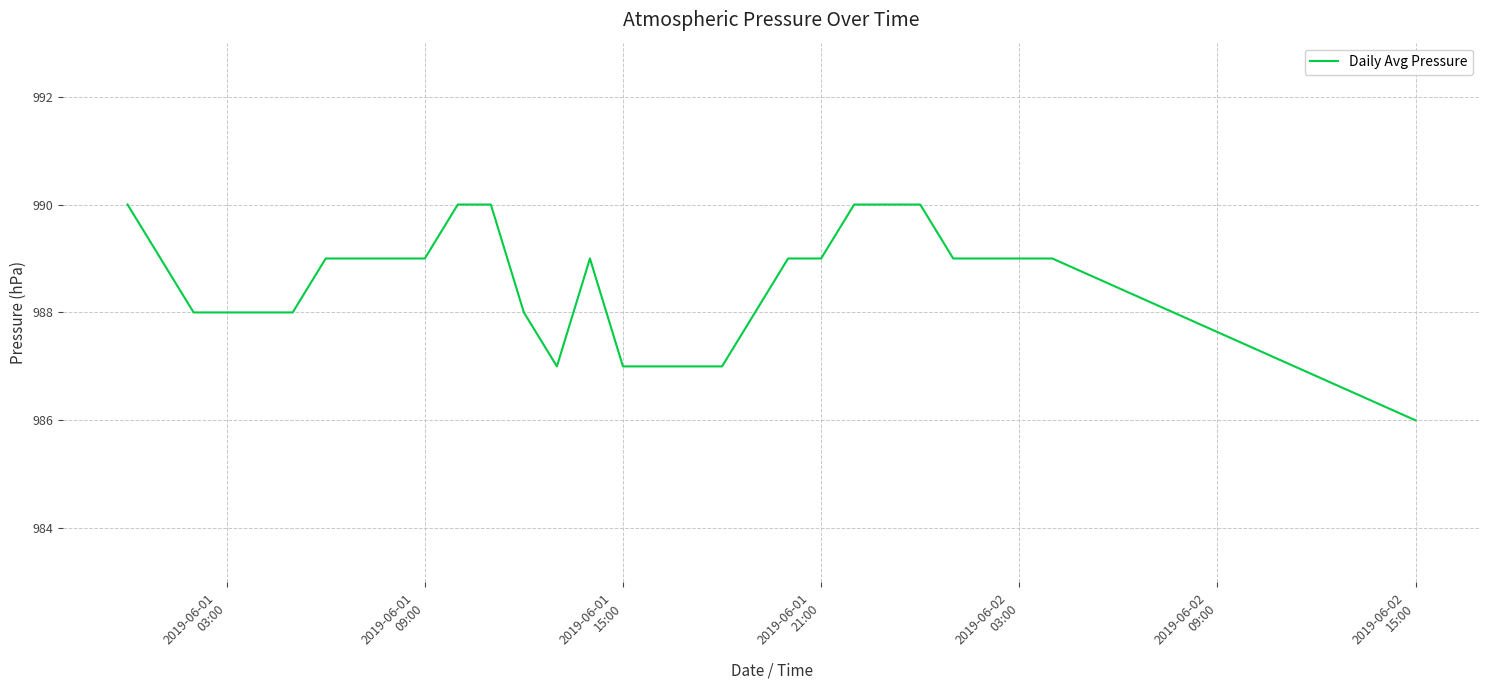

Is this an area chart (filled region under the line)?

No